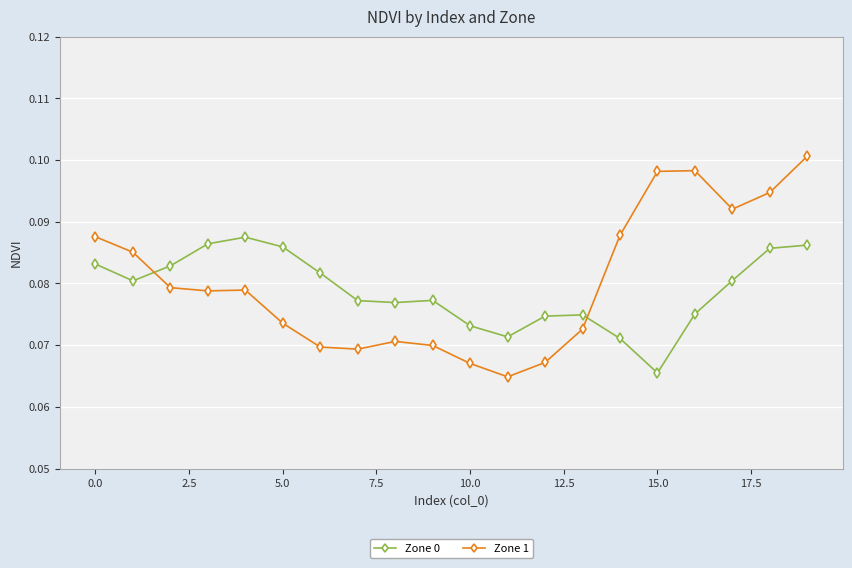

How many data points does each series have?

20